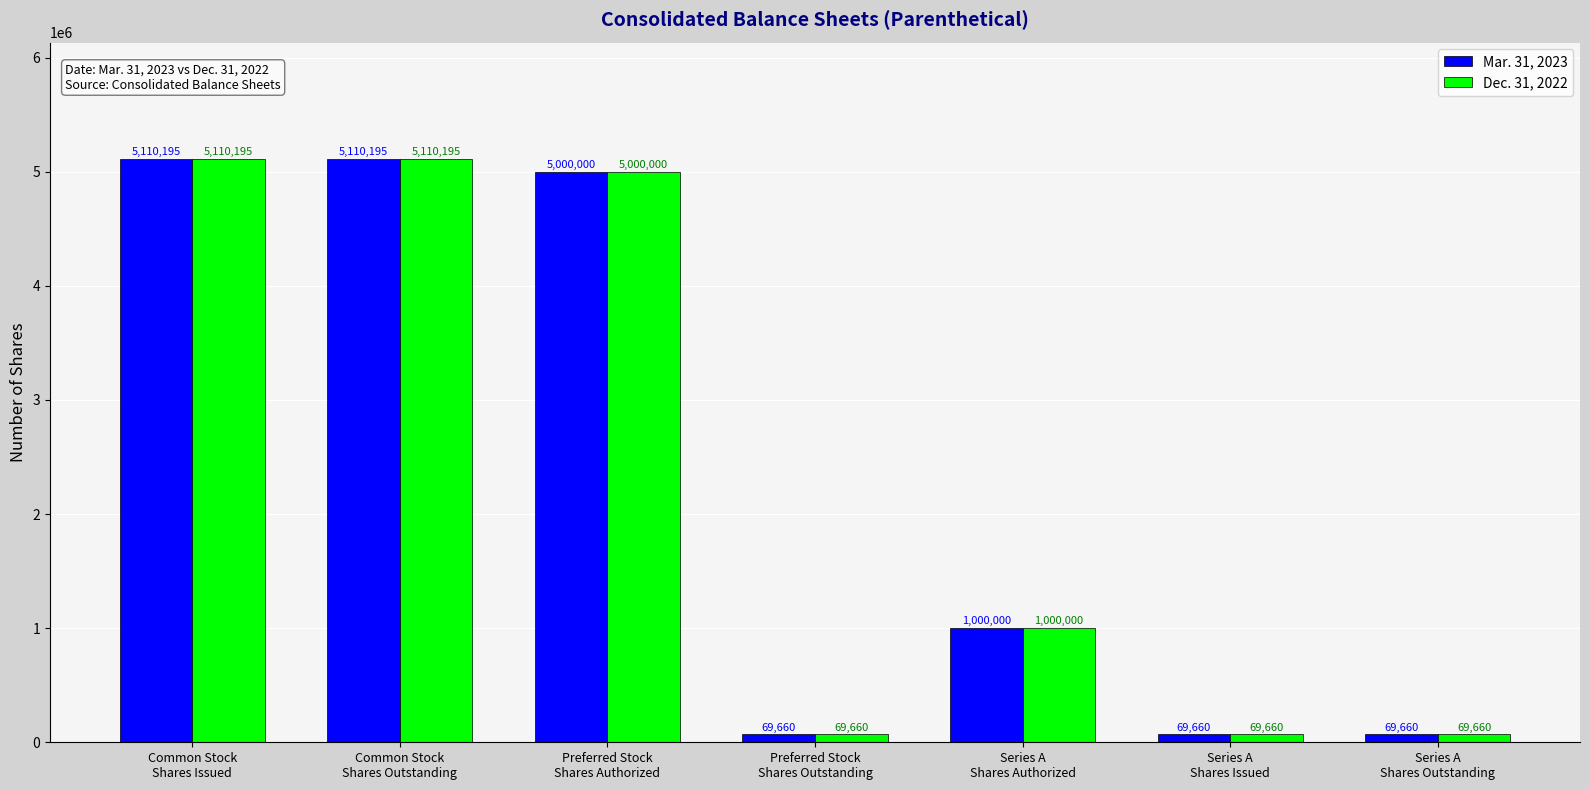

What is the difference between the maximum and minimum values in the Dec. 31, 2022 series?

5040535